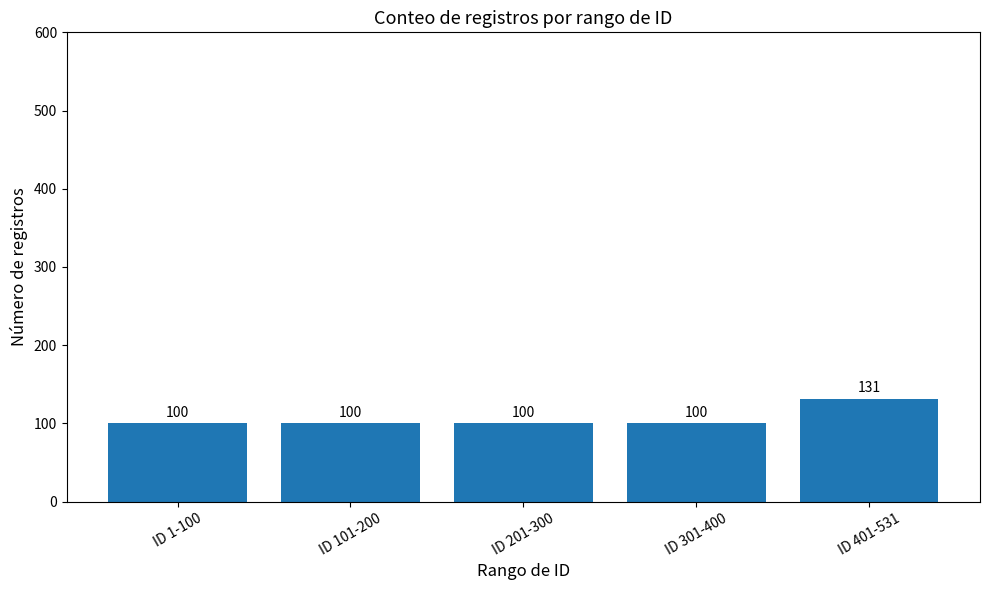

The value at ID 401-531 is 83. True or false?

False